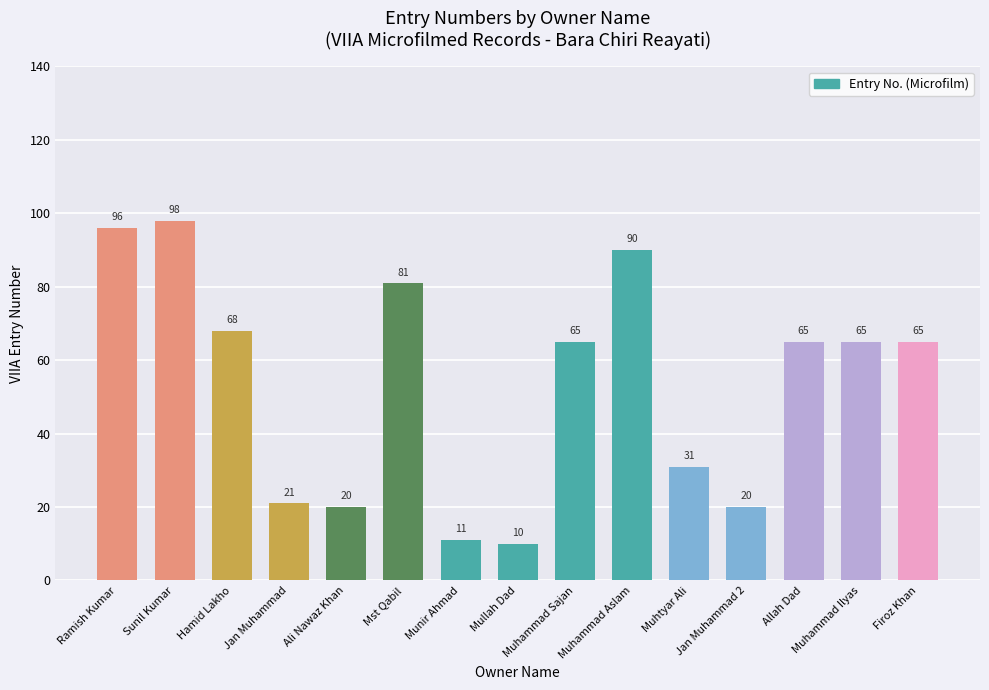

What is the difference between the values at Sunil Kumar and Mullah Dad?

88